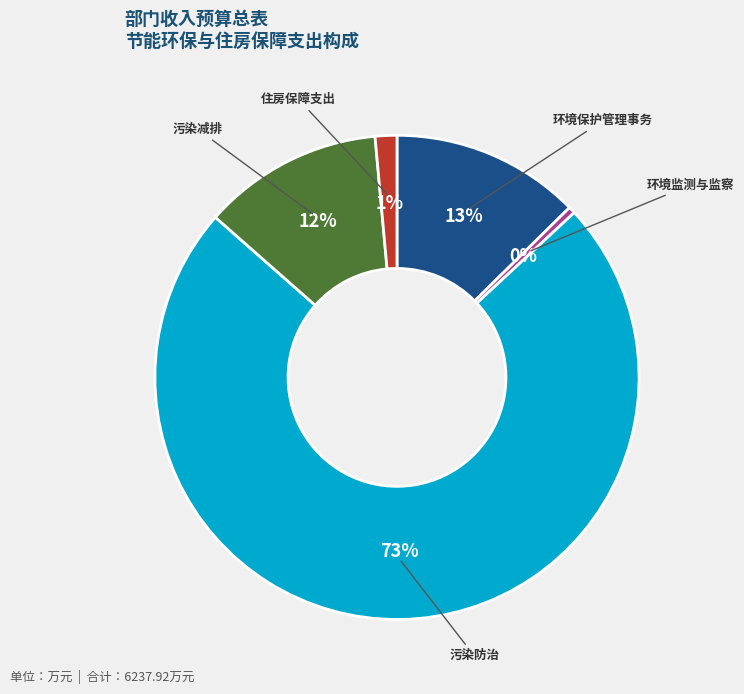

Which category has the biggest portion of the pie?

污染防治